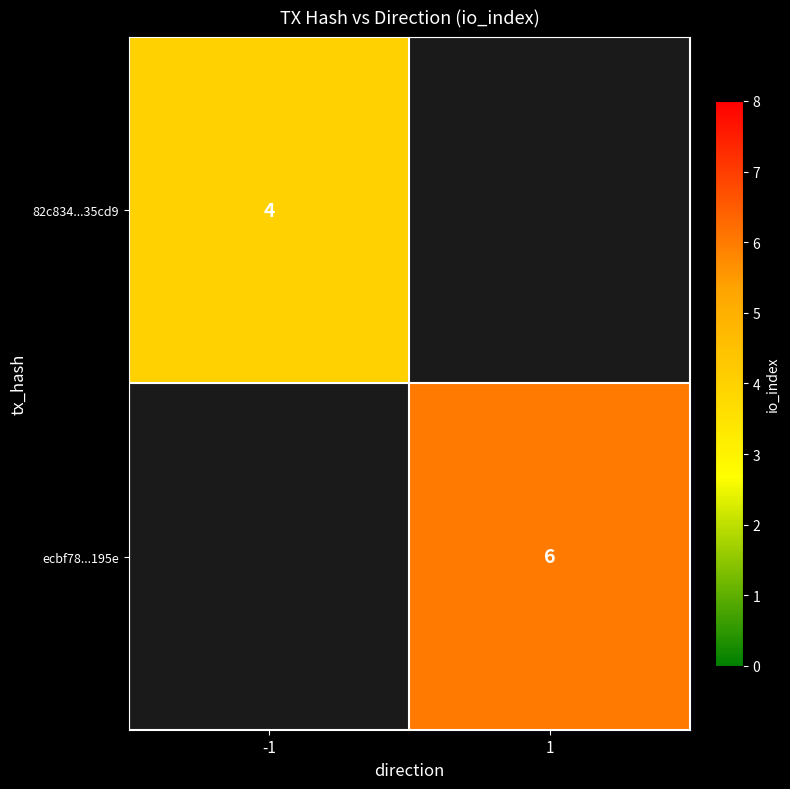

Count the number of data series in this chart.

2